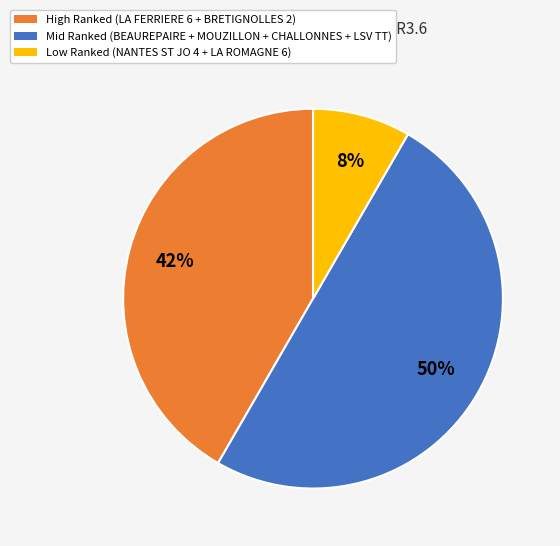

To the nearest percent, what is the difference between the largest and smallest slice percentages?

42%